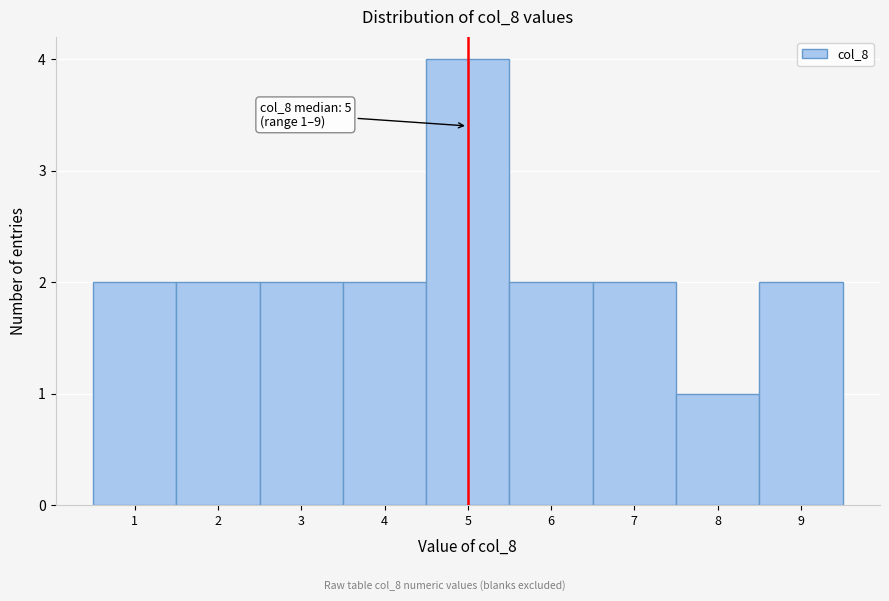

Which range on the x-axis has the tallest bar?

4.5 to 5.5